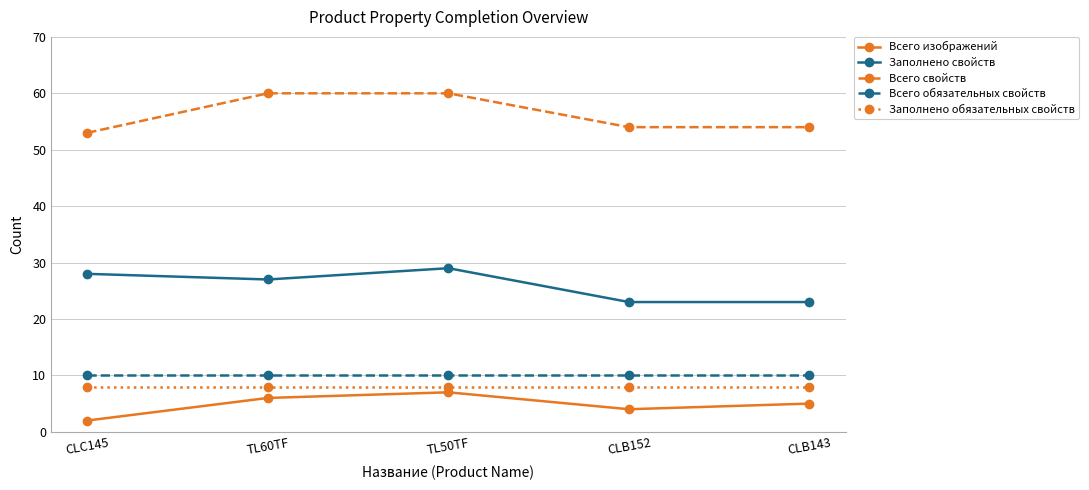

What are all the series names shown in the legend?

Всего изображений, Заполнено свойств, Всего свойств, Всего обязательных свойств, Заполнено обязательных свойств